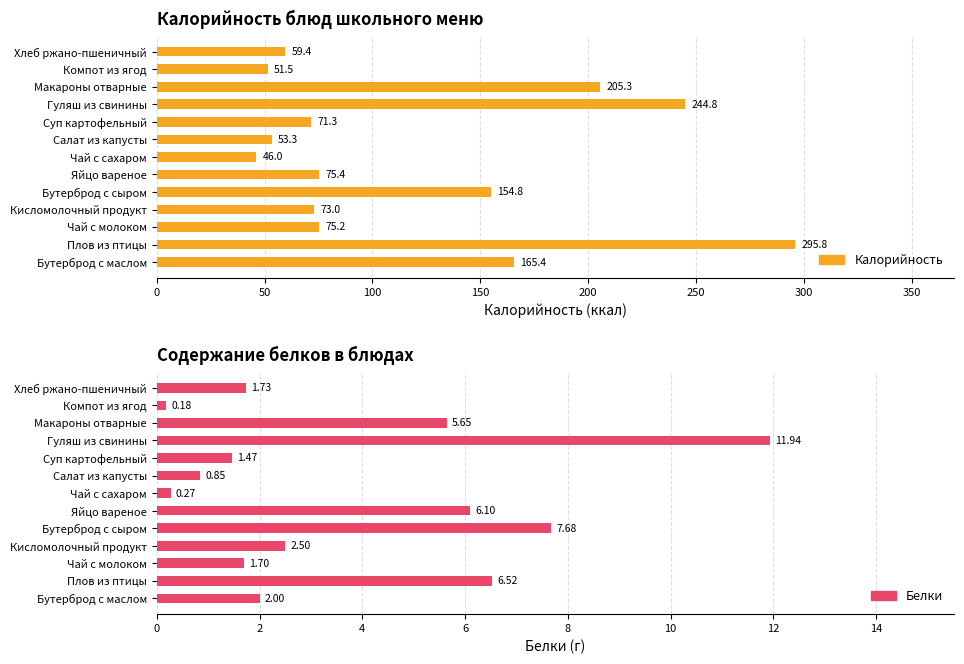

How many groups of bars are there?

13